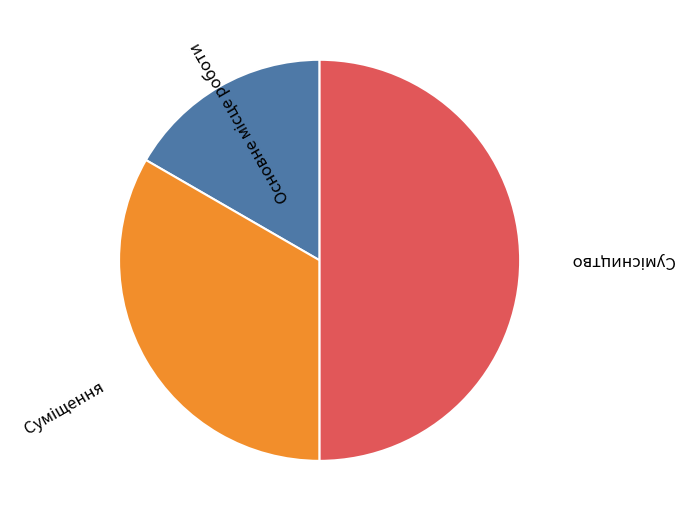

Rank the categories by value from highest to lowest.

Сумісництво, Суміщення, Основне місце роботи